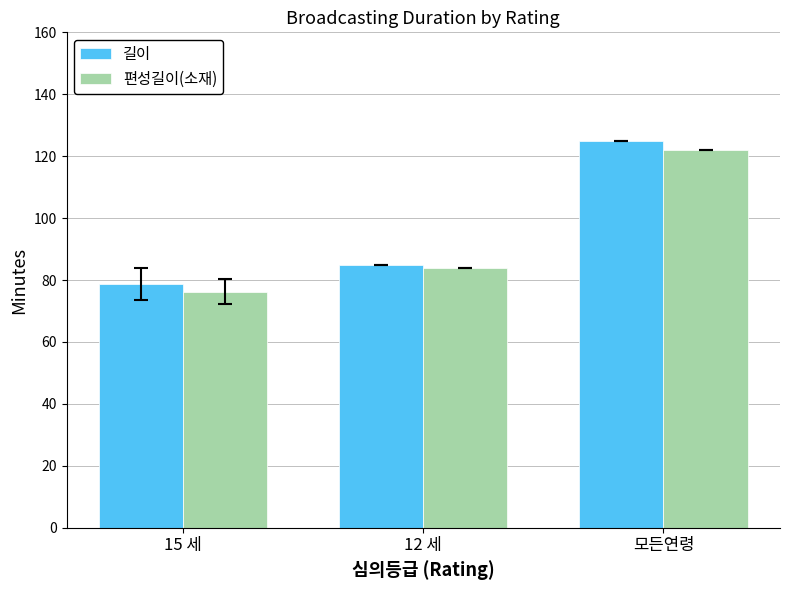

Which series has the largest range (max minus min)?

길이